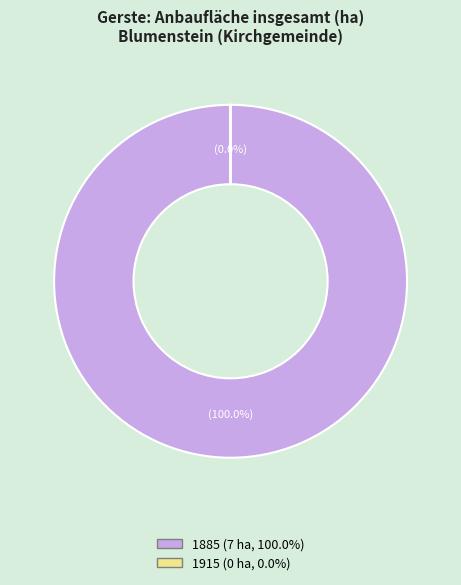

What is the change in value from 1885 to 1915?

-7